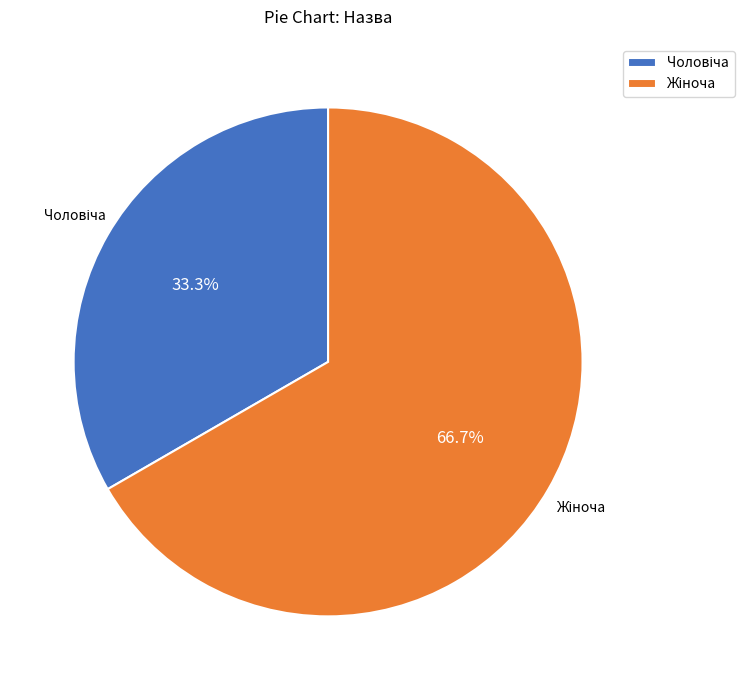

Is there a majority slice in this chart?

Yes